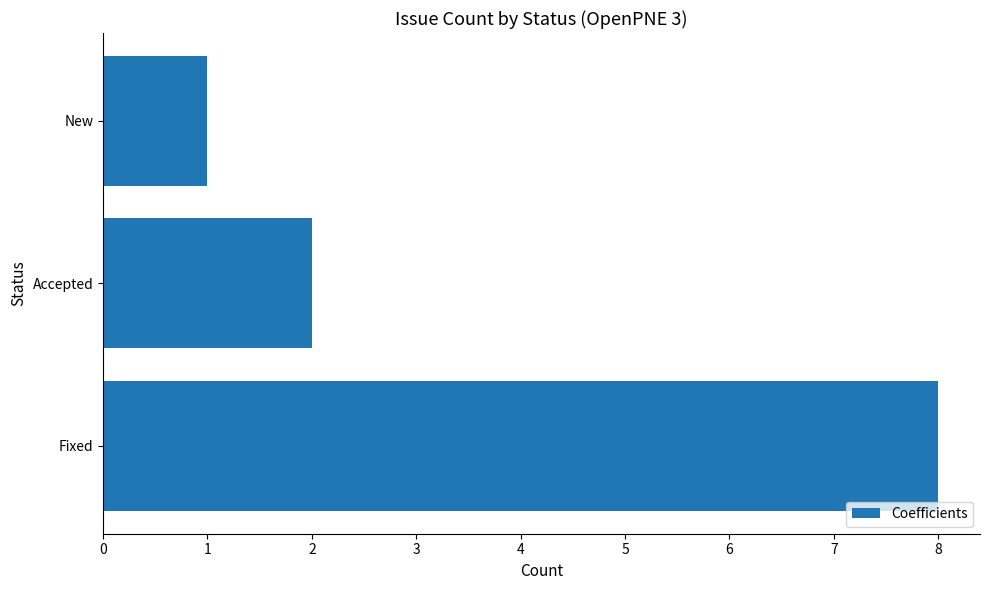

Which label corresponds to the smallest value in the chart?

New